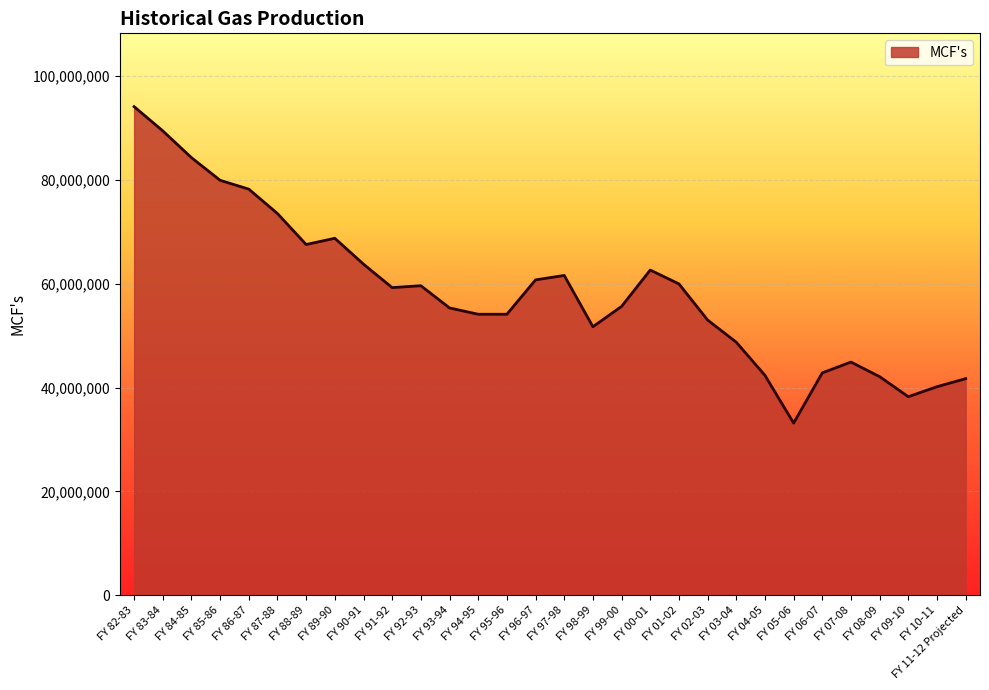

What is the minimum value shown in the chart?

33179715.3